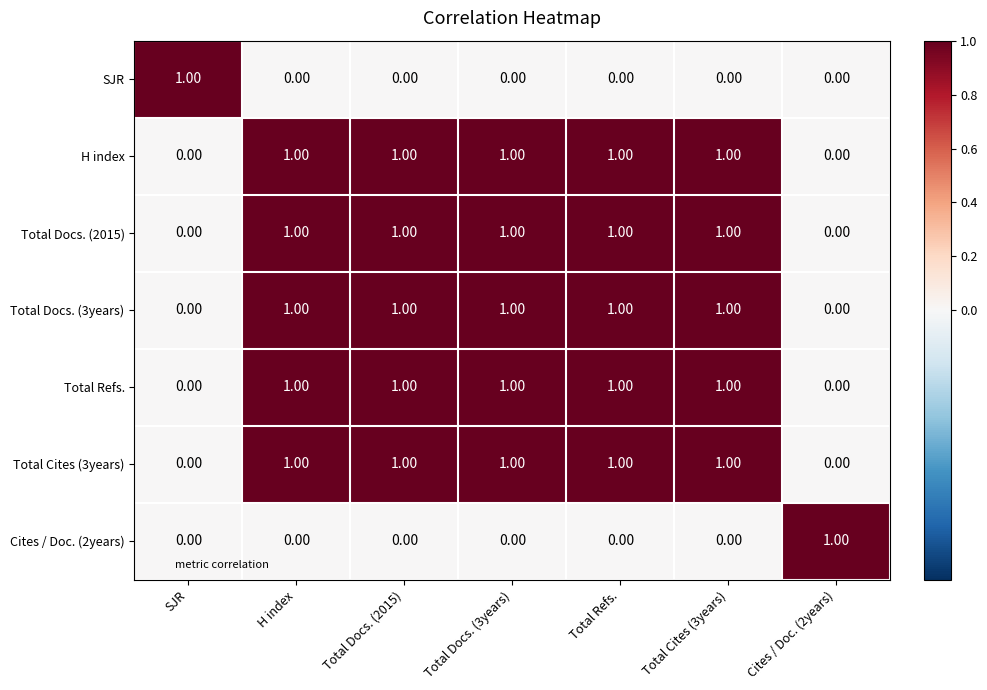

What is the total value across all series at Total Refs.?

5